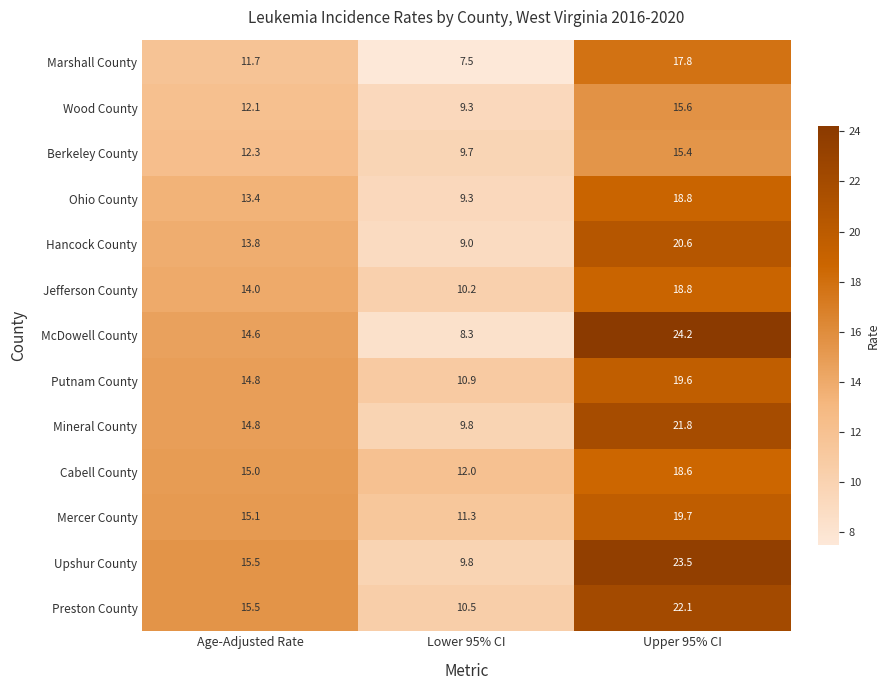

What is the difference between the second highest and minimum values in the Jefferson County series?

3.8